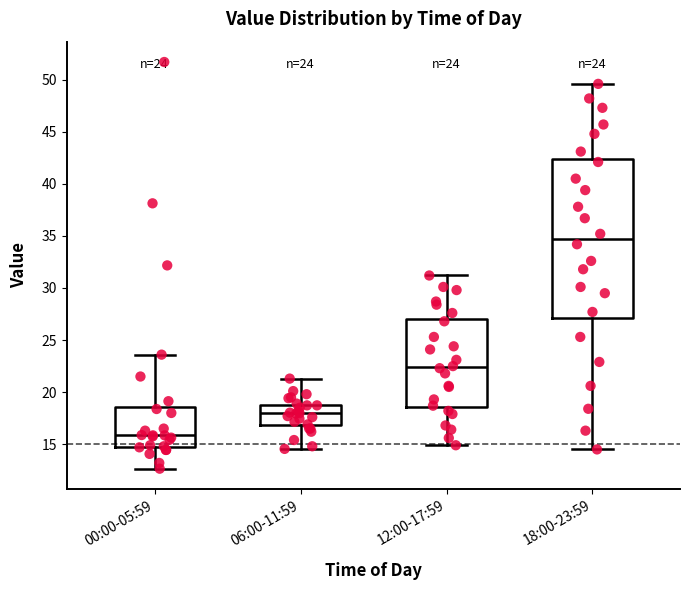

Comparing the boxes themselves (not the whiskers), which one is the tallest?

18:00-23:59